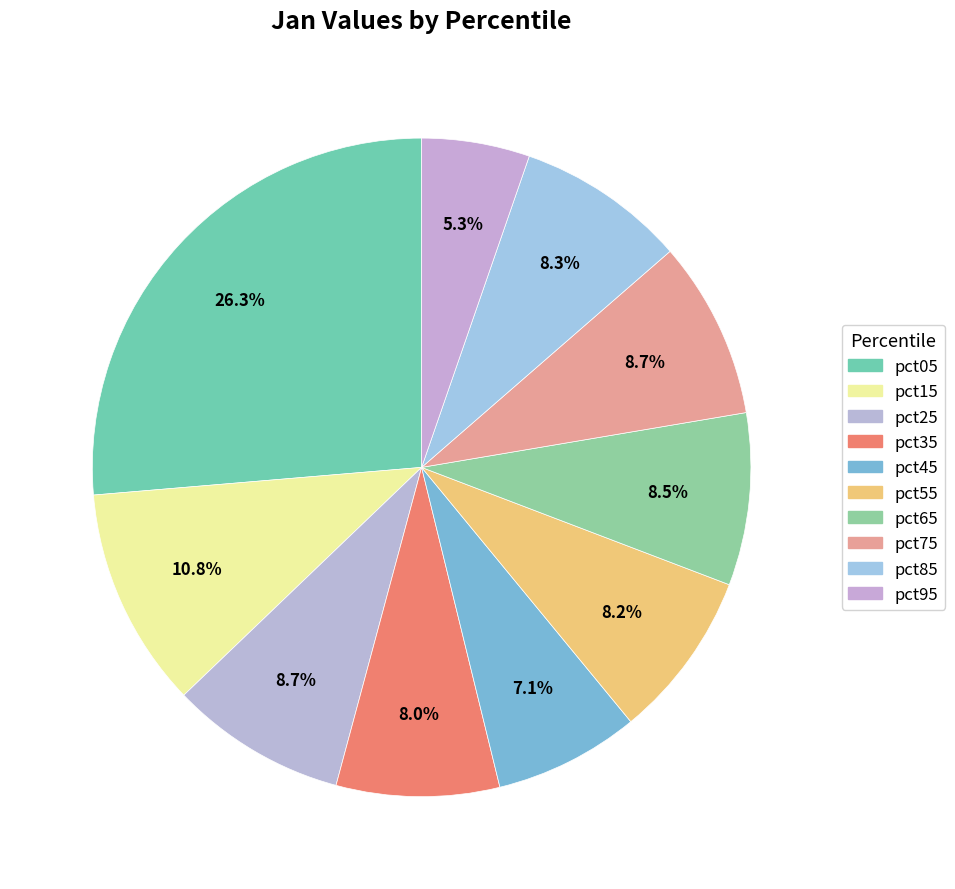

Which slice is the smallest?

pct95